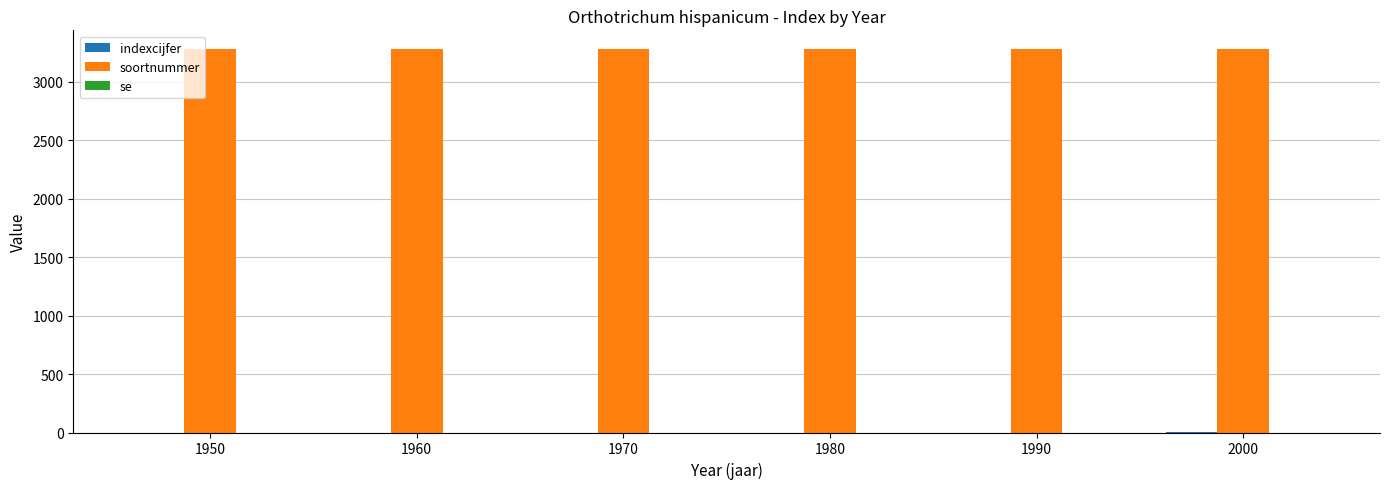

True or false: soortnummer has a value of 3278 at 2000.

True